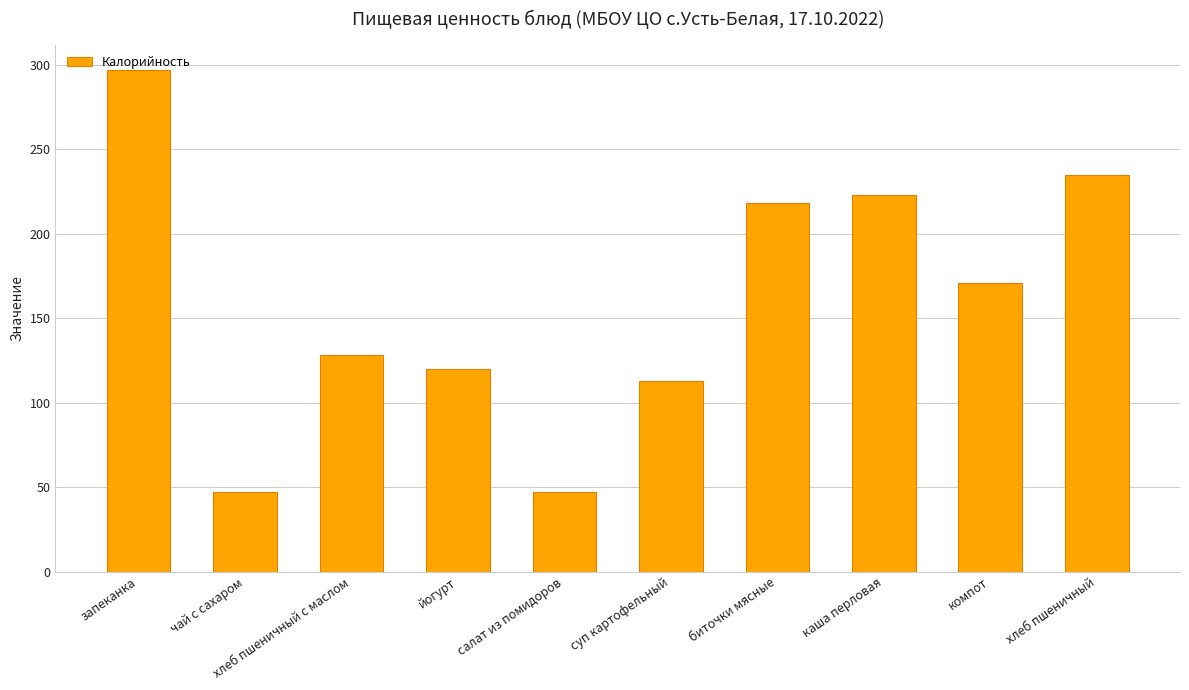

How many series are shown in this chart?

1